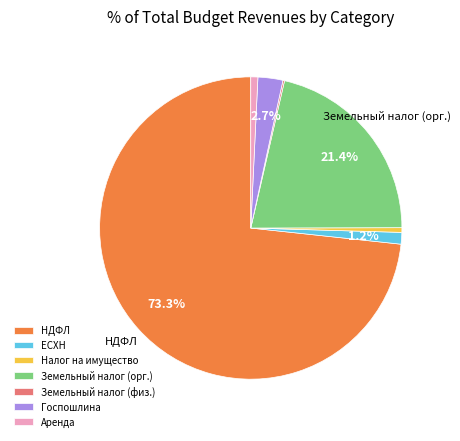

What is the largest slice in the pie chart?

НДФЛ